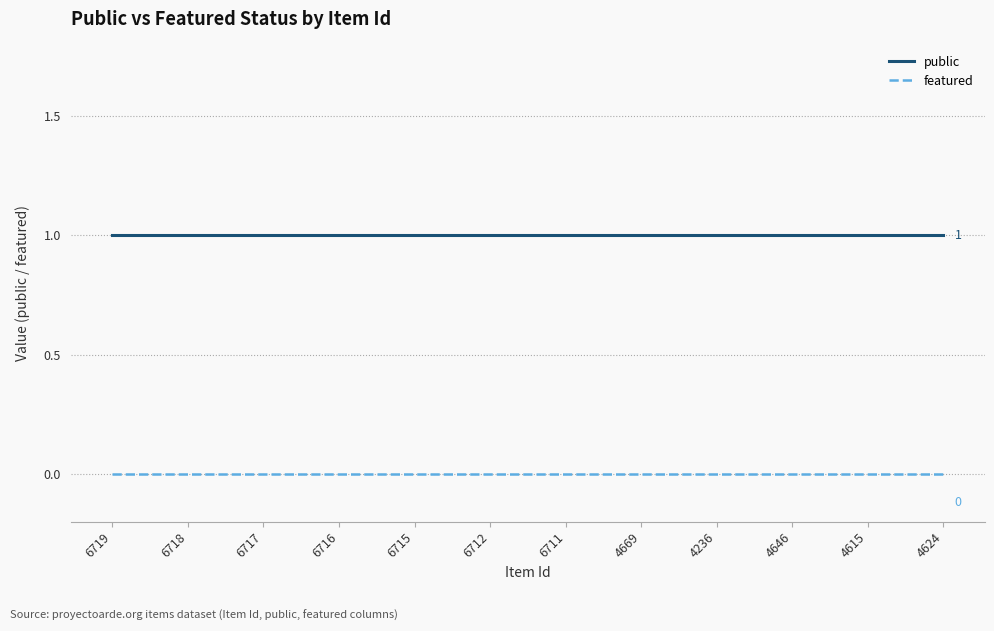

True or false: public and featured cross at least once.

False